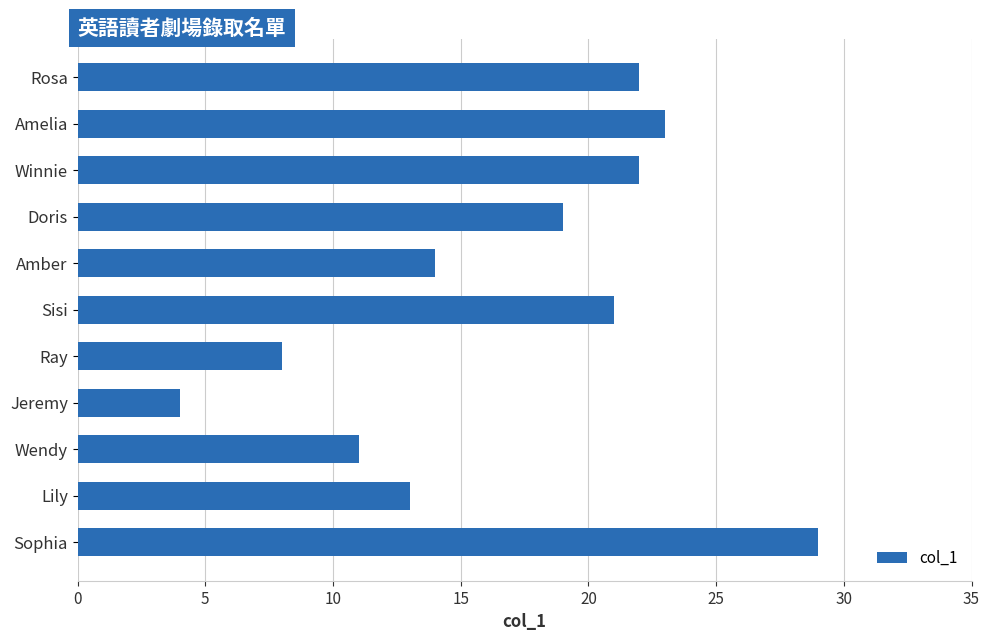

Reading top to bottom, transcribe all the data shown in this chart.

Rosa=22	Amelia=23	Winnie=22	Doris=19	Amber=14	Sisi=21	Ray=8	Jeremy=4	Wendy=11	Lily=13	Sophia=29